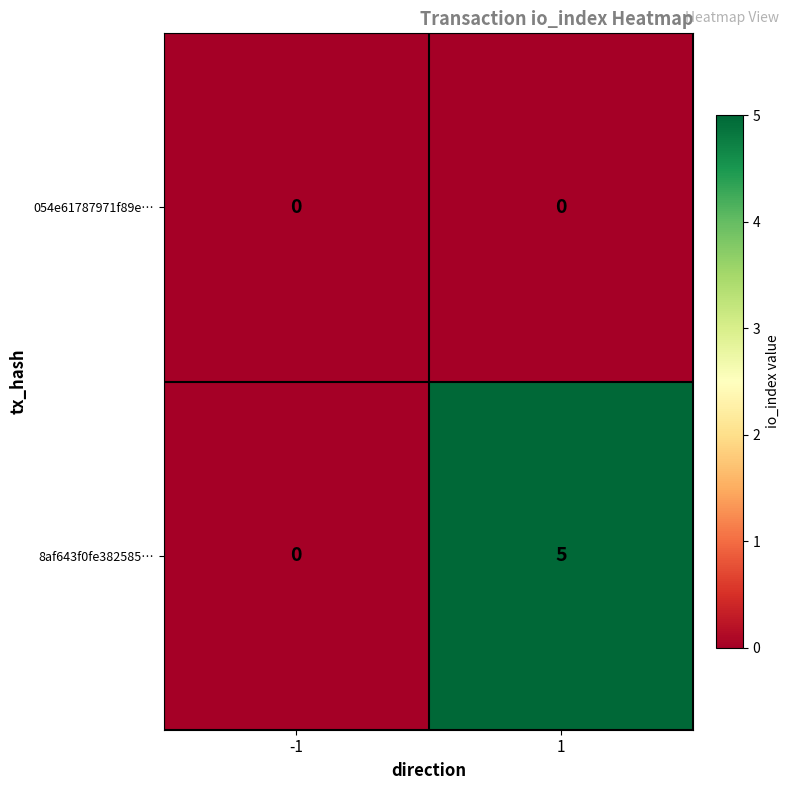

Which category has the highest value across all series?

1